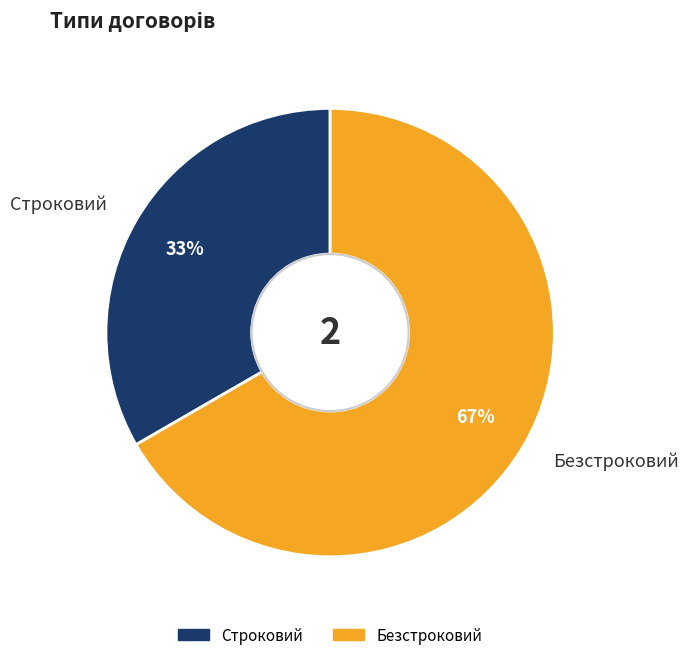

Do Безстроковий and Строковий together represent more than half of the pie?

Yes